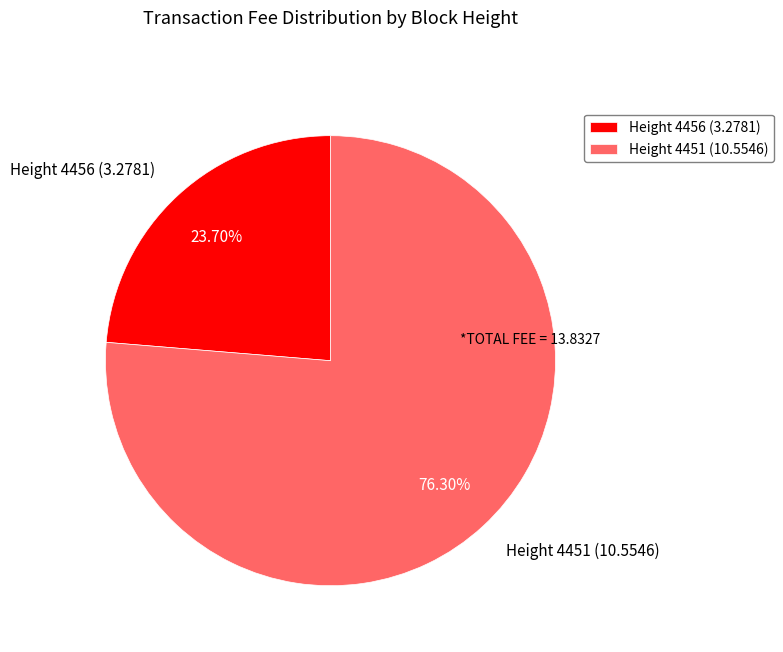

Is Height 4456 (3.2781) the majority of the pie?

No